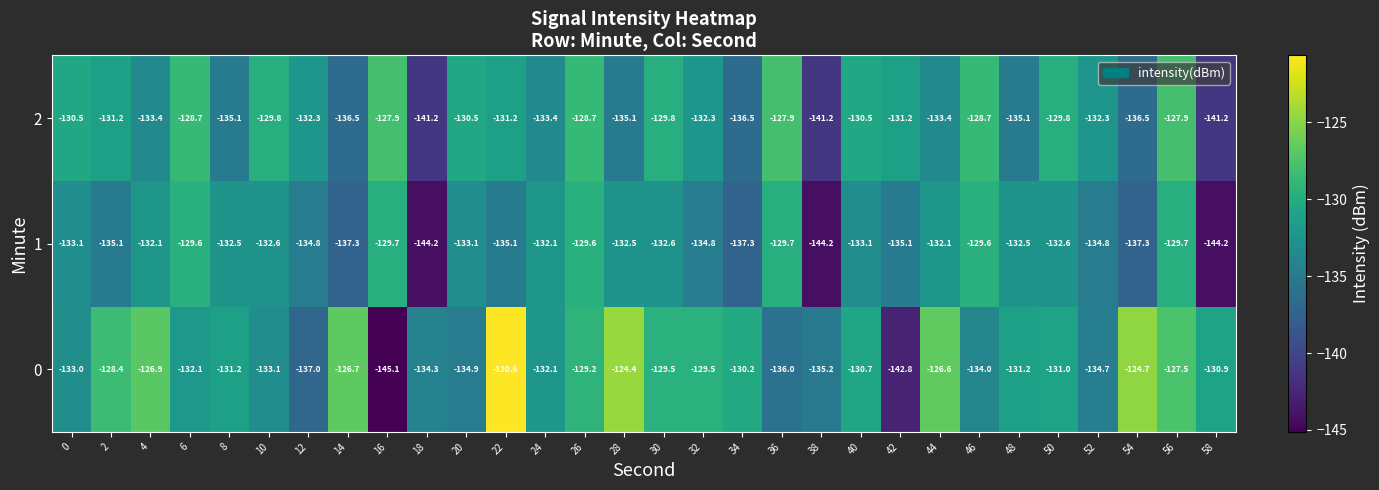

Is the value of 0 at 36 greater than the value of 1 at 2?

No